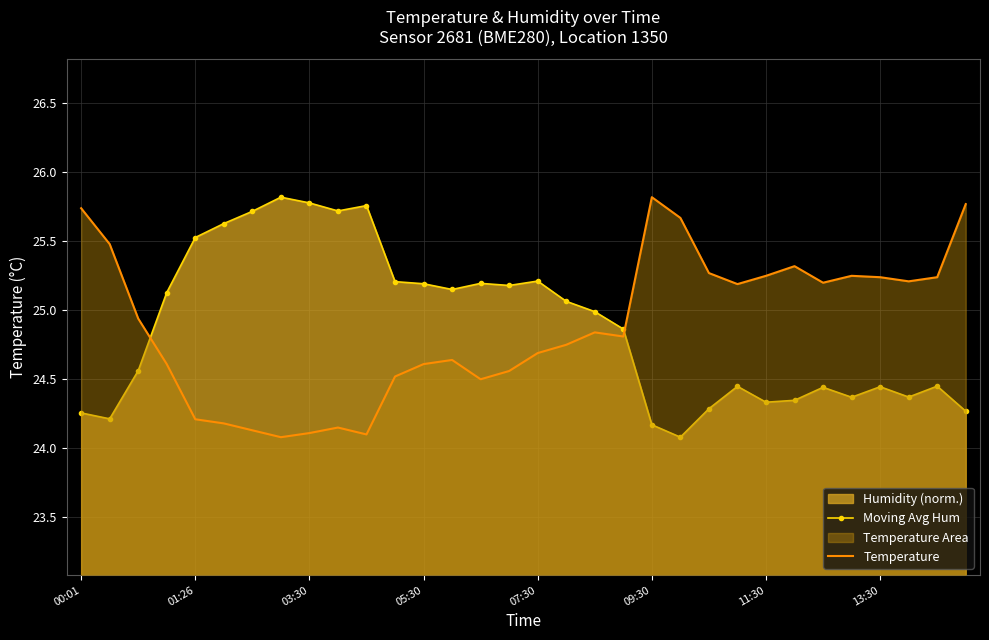

What position from the left is 10?

11